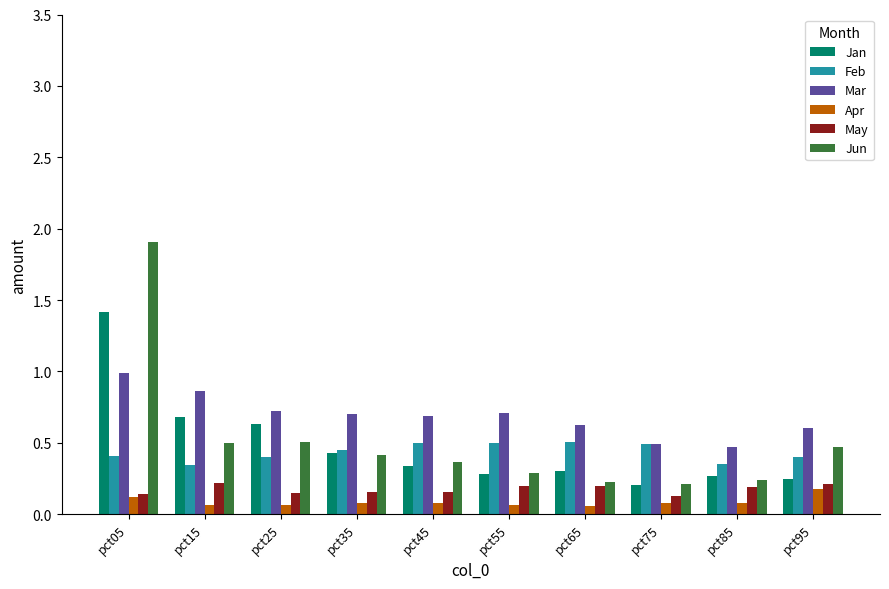

At which category is the sum across all series the highest?

pct05